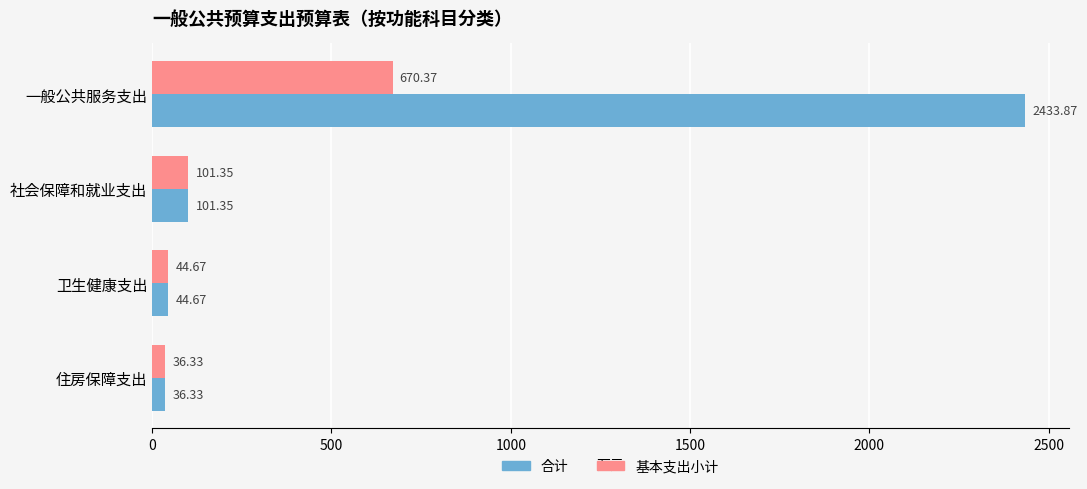

Rank the series by their average value, from lowest to highest.

基本支出小计, 合计